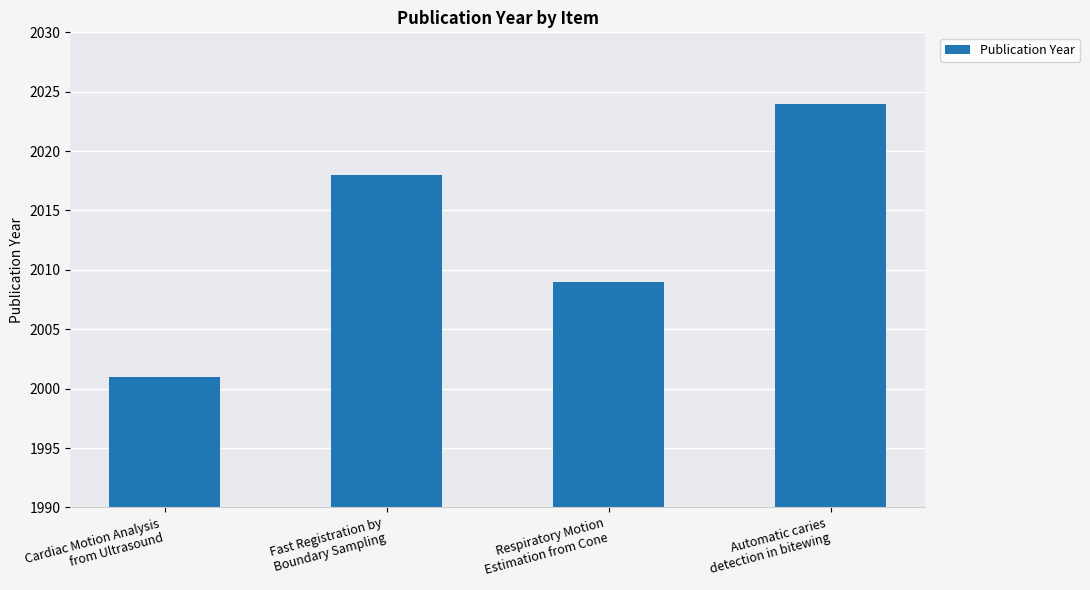

What value does the data have at Respiratory Motion
Estimation from Cone?

2009